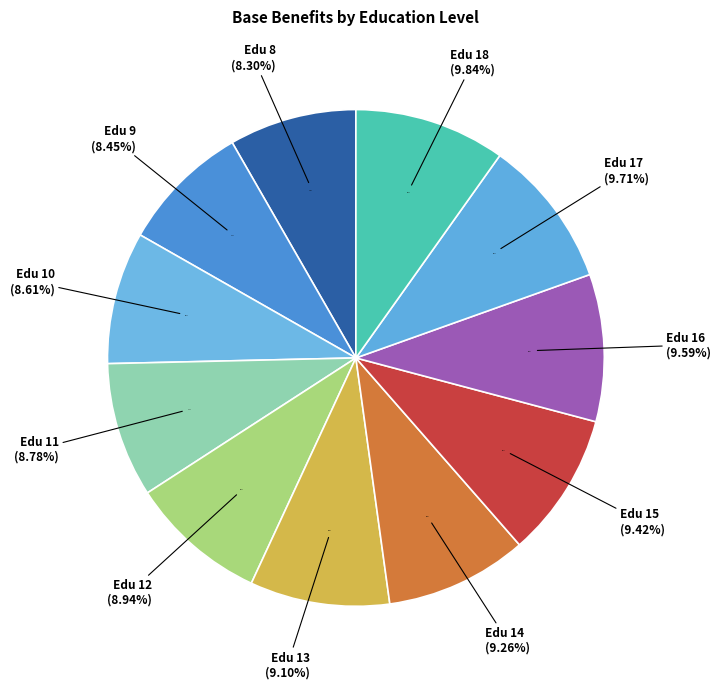

Is 8 the majority of the pie?

No